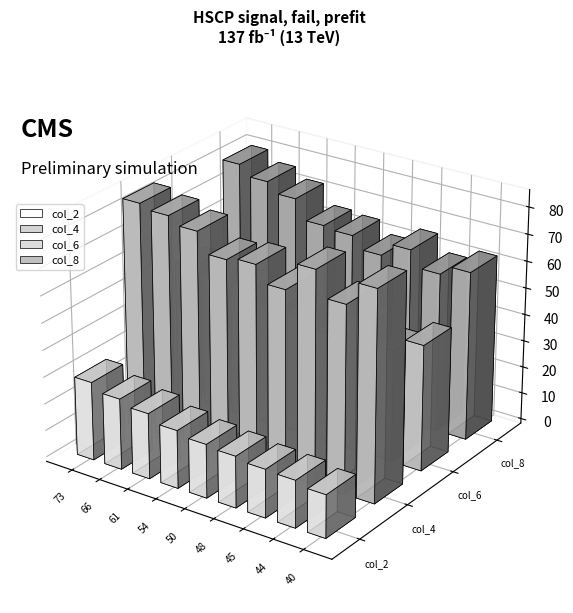

Reading left to right, list all the values displayed in this chart.

col_2: 29.2	26.4	24.4	21.6	20.0	19.2	18.0	17.6	16.0
col_4: 84.6	83.0	80.3	73.0	74.3	68.3	78.6	69.3	78.0
col_6: 50.8	49.8	48.2	43.8	44.6	41.0	47.2	41.6	46.8
col_8: 80.0	76.2	72.6	65.4	64.6	60.2	65.2	59.2	62.8